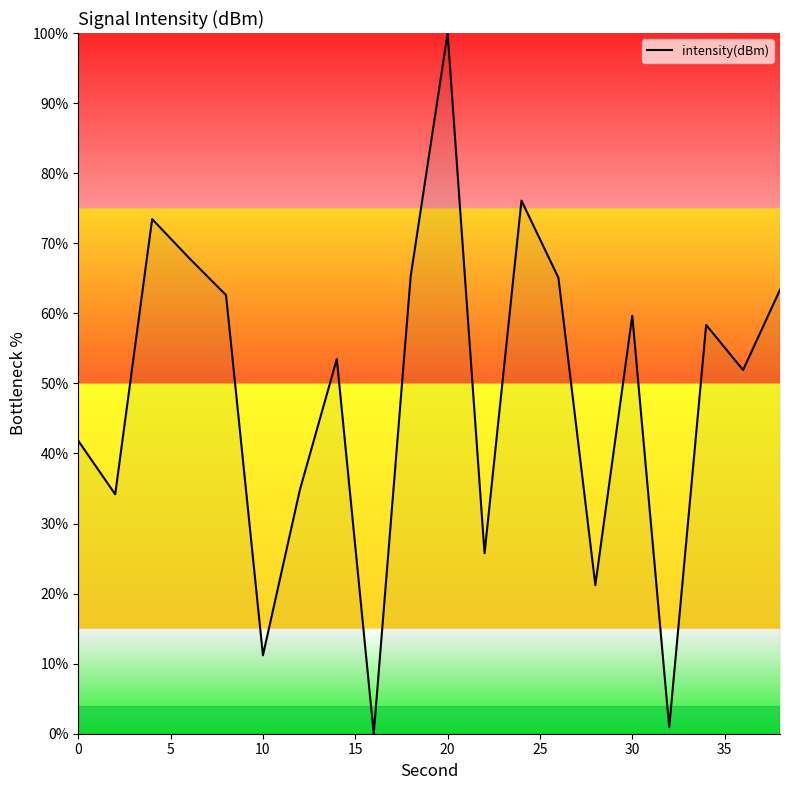

How many interior local valleys (lower than both neighbors) does the data have?

7